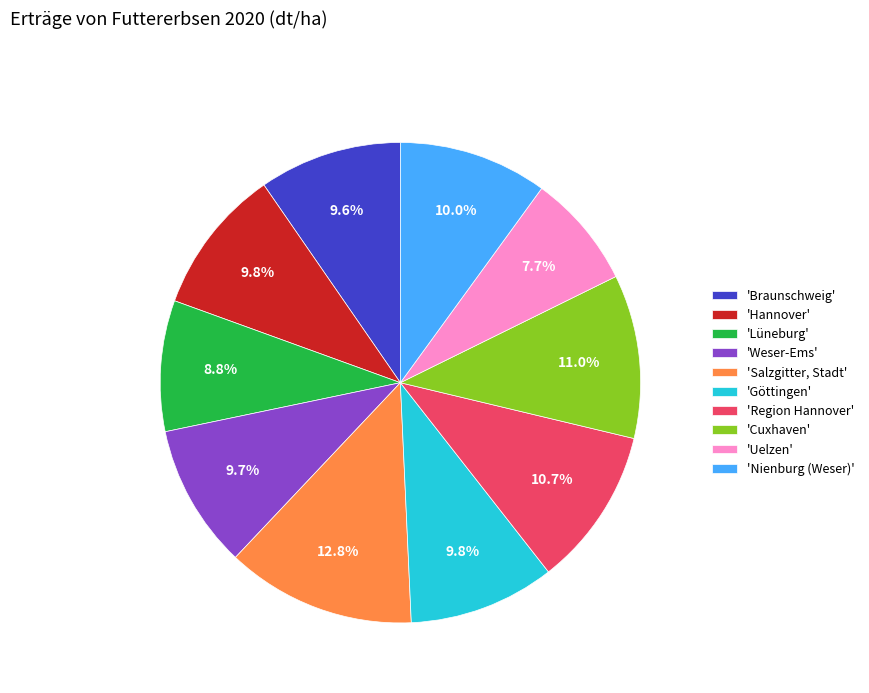

Combined, what portion of the pie is 'Region Hannover' and 'Göttingen'?

20.5%